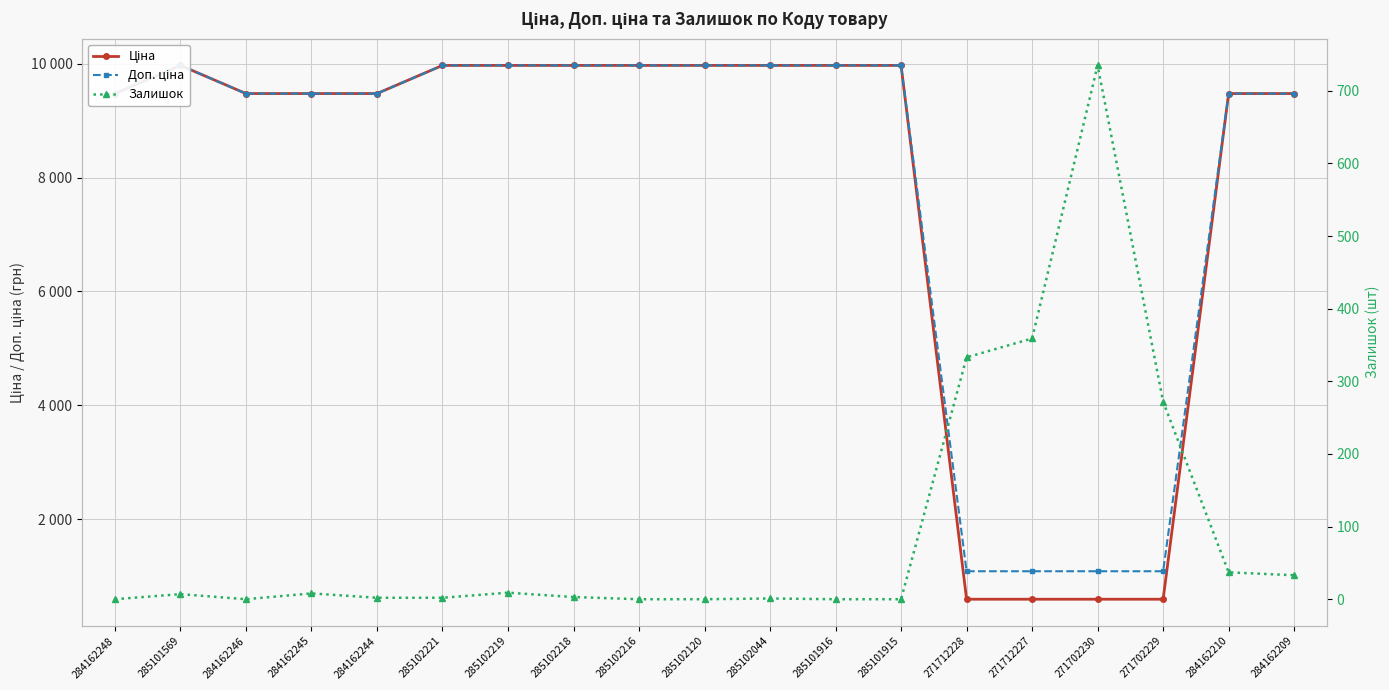

True or false: Ціна and Доп. ціна cross at least once.

False